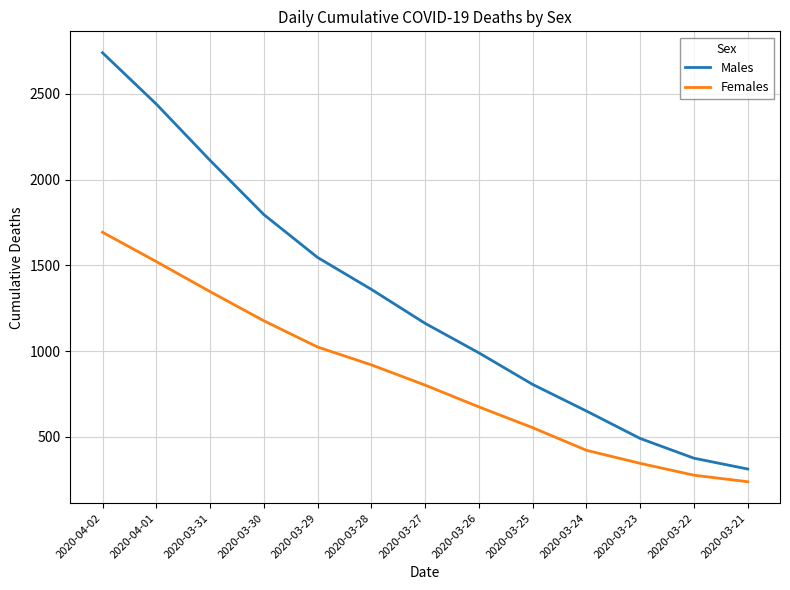

List the series in order of their overall mean, highest first.

Males, Females